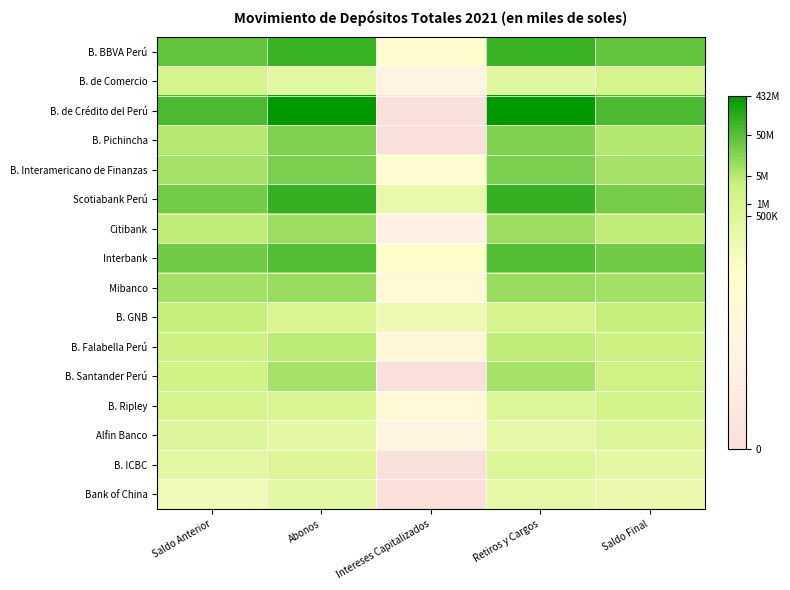

Which label corresponds to the largest value in the chart?

Retiros y Cargos